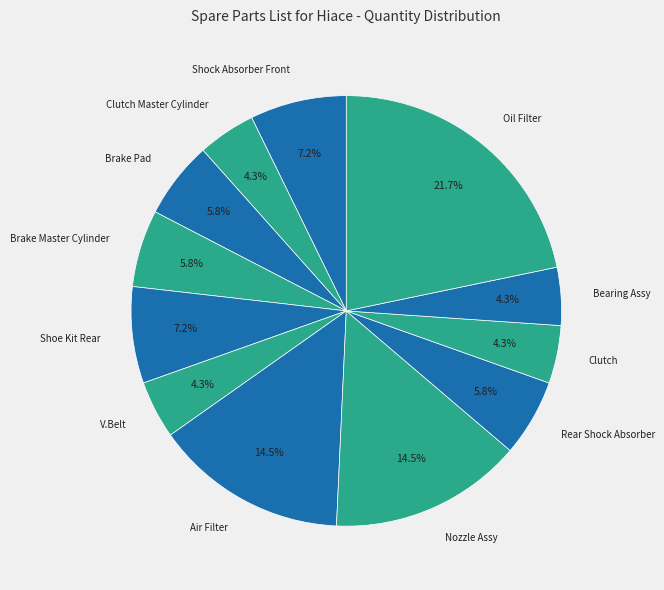

Does Air Filter account for over 50% of the chart?

No